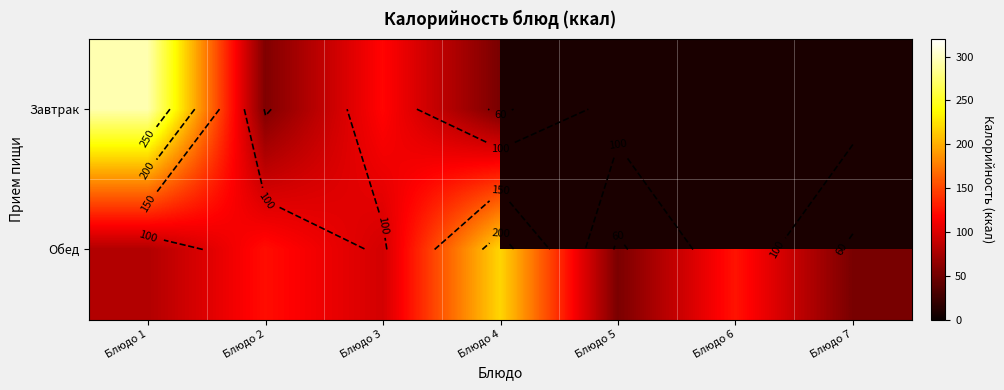

Is the value of Обед at Блюдо 7 greater than the value of Завтрак at Блюдо 1?

No